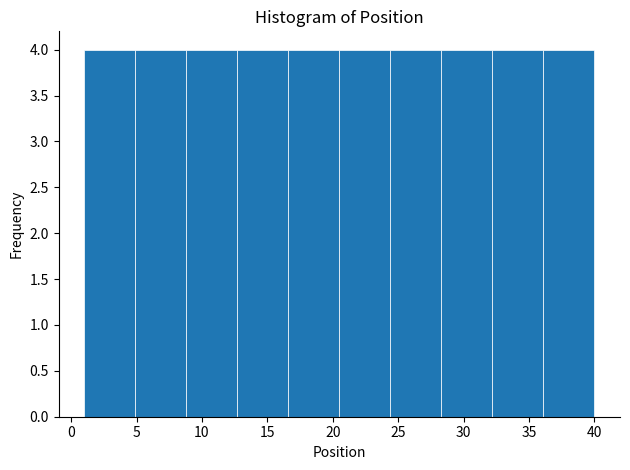

Reading left to right, list every bar in this chart as the range it spans on the x-axis followed by its height. Neither the bar edges nor the heights are printed on the chart, so give them approximately, as read against the axes.

1.0 to 4.9: 4
4.9 to 8.8: 4
8.8 to 12.7: 4
12.7 to 16.6: 4
16.6 to 20.5: 4
20.5 to 24.4: 4
24.4 to 28.3: 4
28.3 to 32.2: 4
32.2 to 36.1: 4
36.1 to 40.0: 4